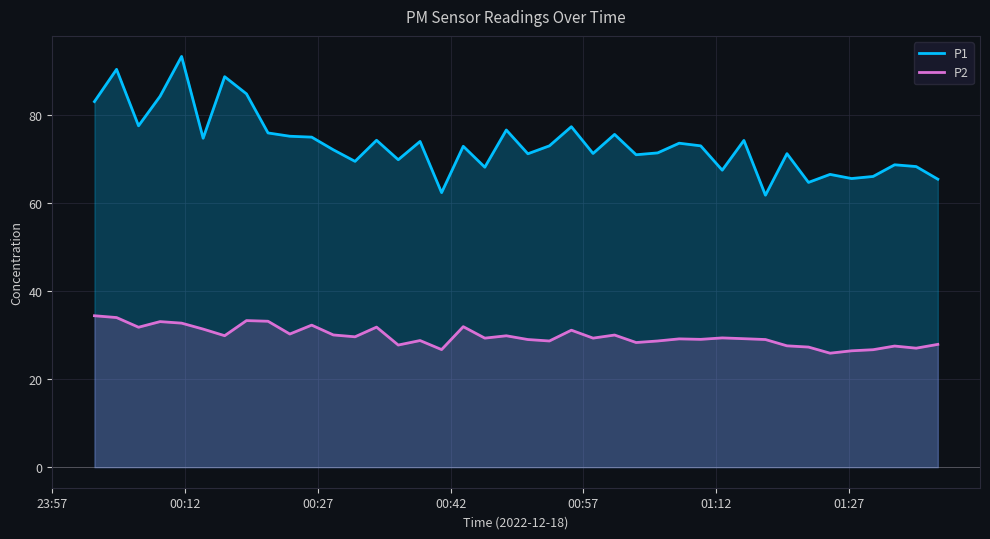

What is the maximum value for P2?

34.4